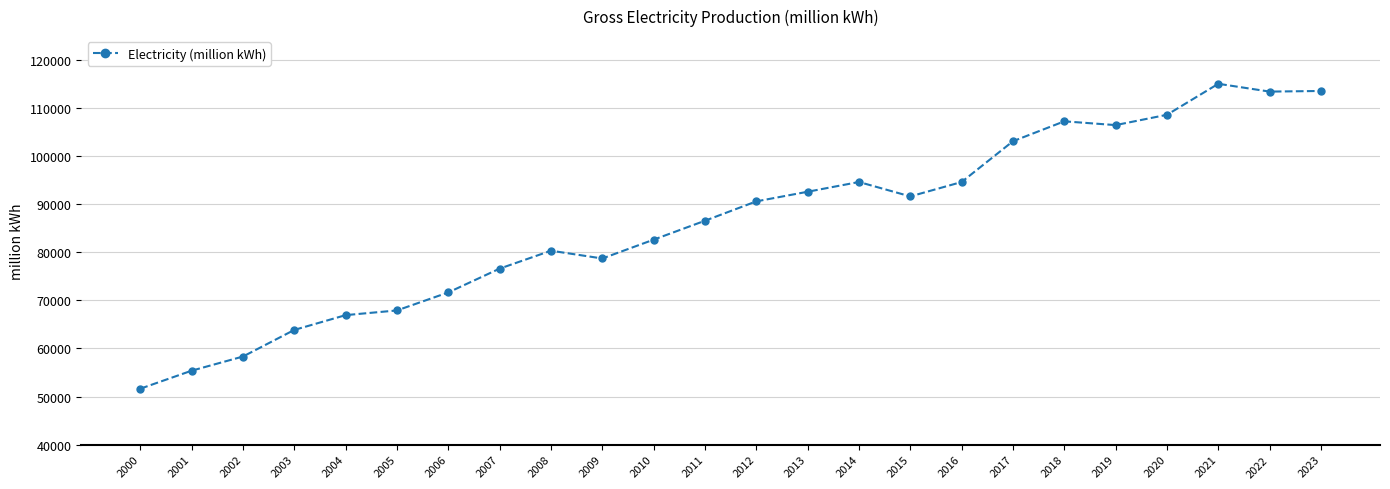

True or false: the data has more than 1 interior local peaks.

True